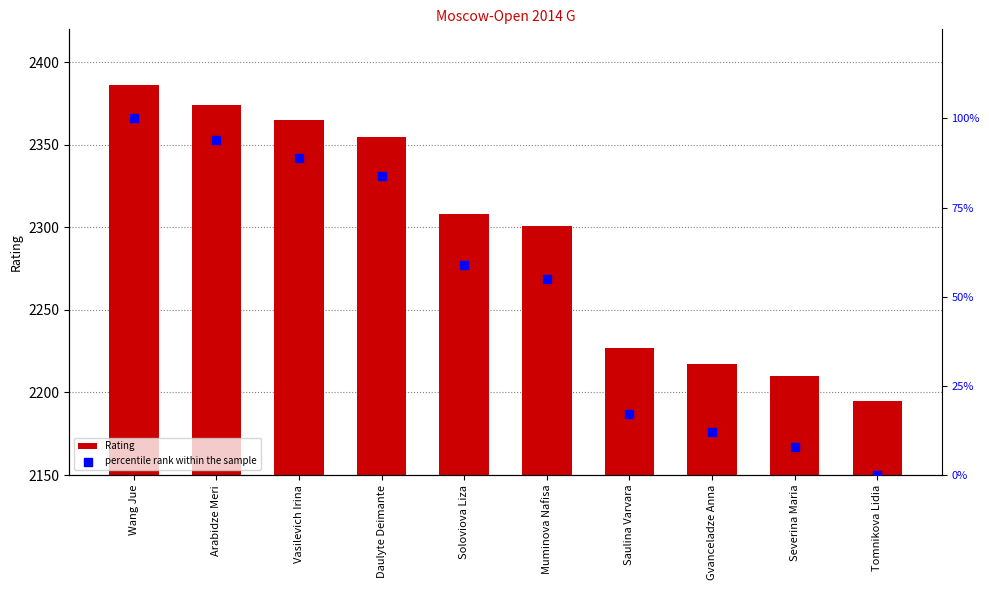

Which series contains the lowest Y value?

percentile rank within the sample